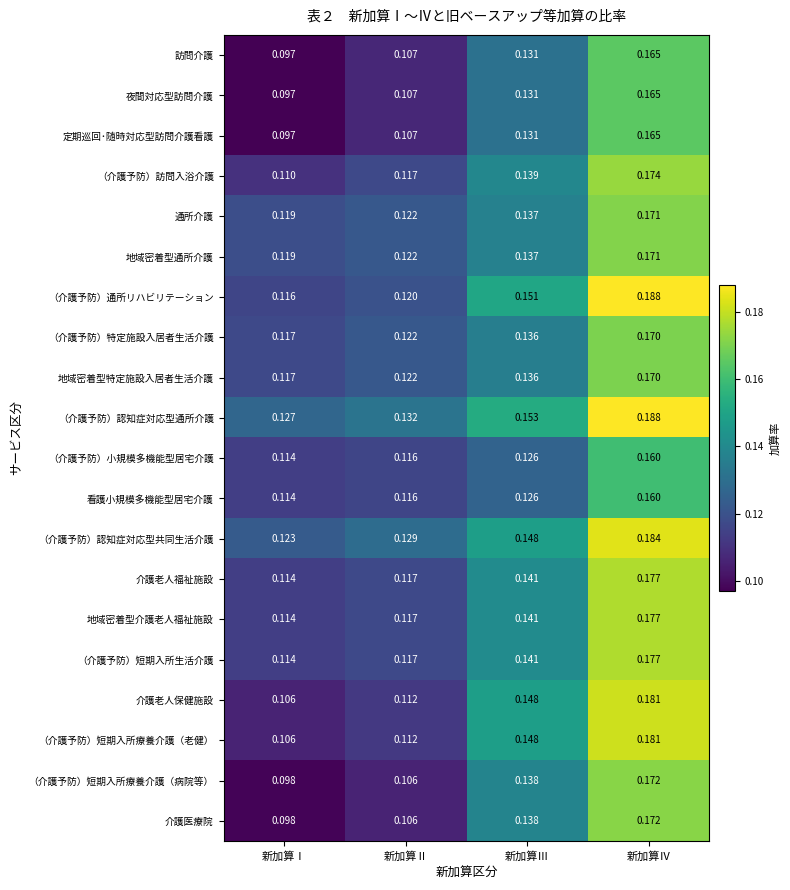

Which category has the lowest value in the （介護予防）特定施設入居者生活介護 series?

新加算Ⅰ